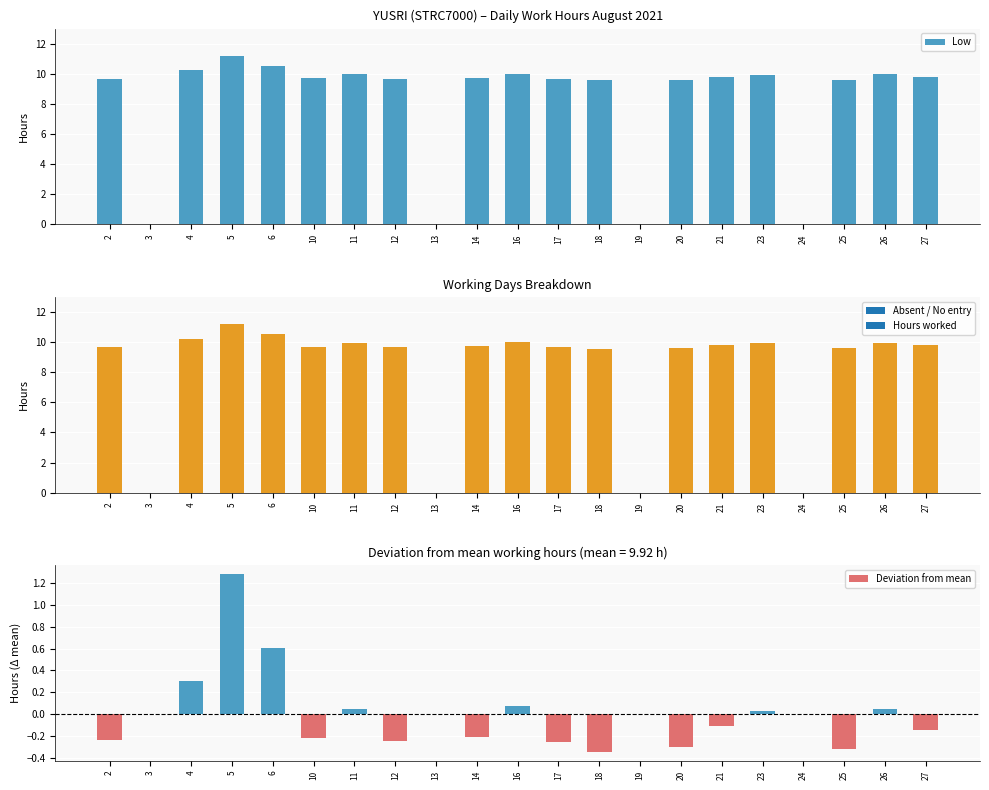

Reading right to left, what are all the values shown in this chart?

Low: 27=9.8	26=10.0	25=9.6	24=0.0	23=9.9	21=9.8	20=9.6	19=0.0	18=9.6	17=9.7	16=10.0	14=9.7	13=0.0	12=9.7	11=10.0	10=9.7	6=10.5	5=11.2	4=10.2	3=0.0	2=9.7
Deviation from mean: 27=-0.1	26=0.0	25=-0.3	24=0.0	23=0.0	21=-0.1	20=-0.3	19=0.0	18=-0.3	17=-0.3	16=0.1	14=-0.2	13=0.0	12=-0.2	11=0.0	10=-0.2	6=0.6	5=1.3	4=0.3	3=0.0	2=-0.2